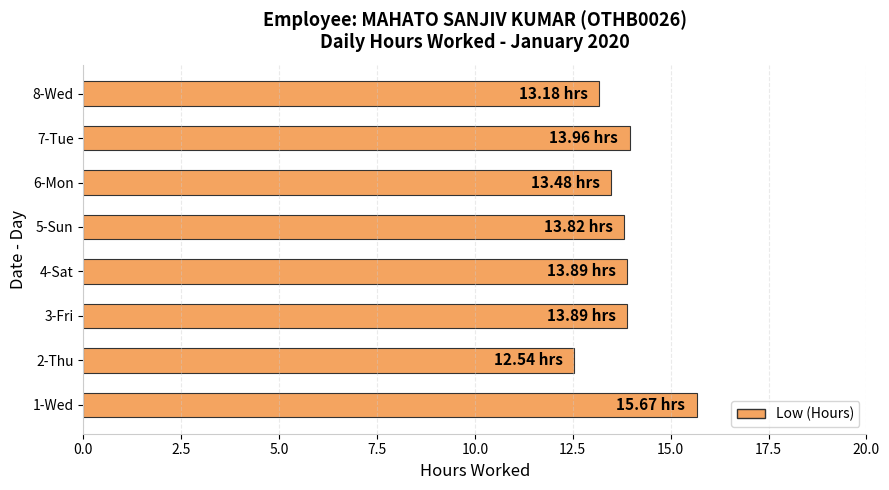

What is the sum of all values?

110.4